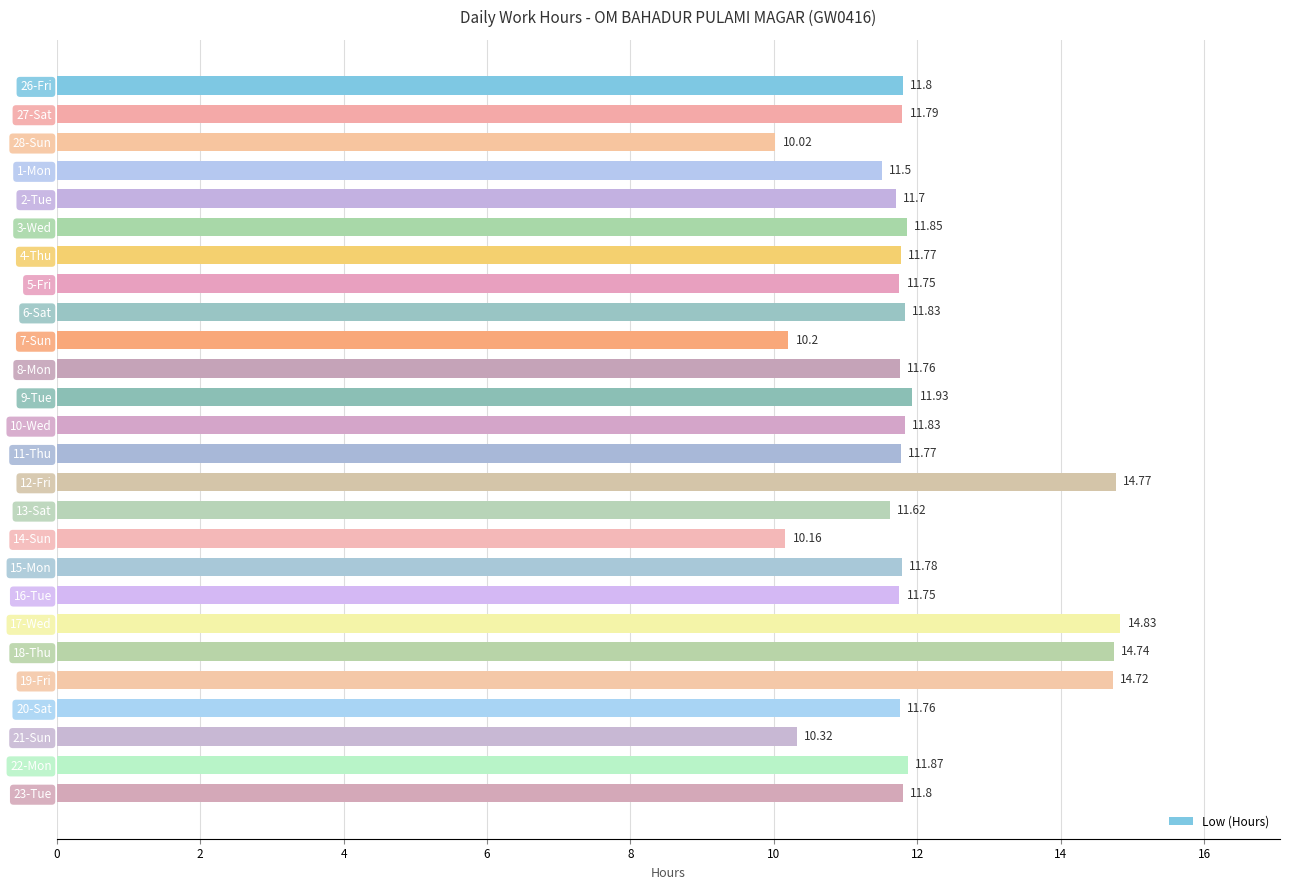

Between 16-Tue and 1-Mon, which is larger?

16-Tue